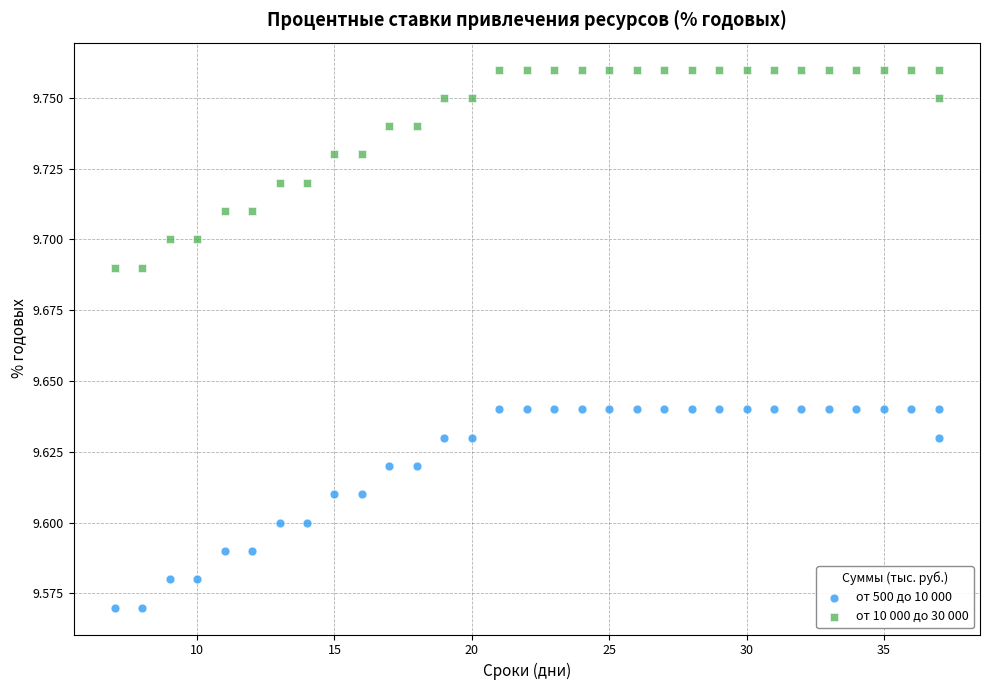

Which series contains the lowest Y value?

от 500 до 10 000